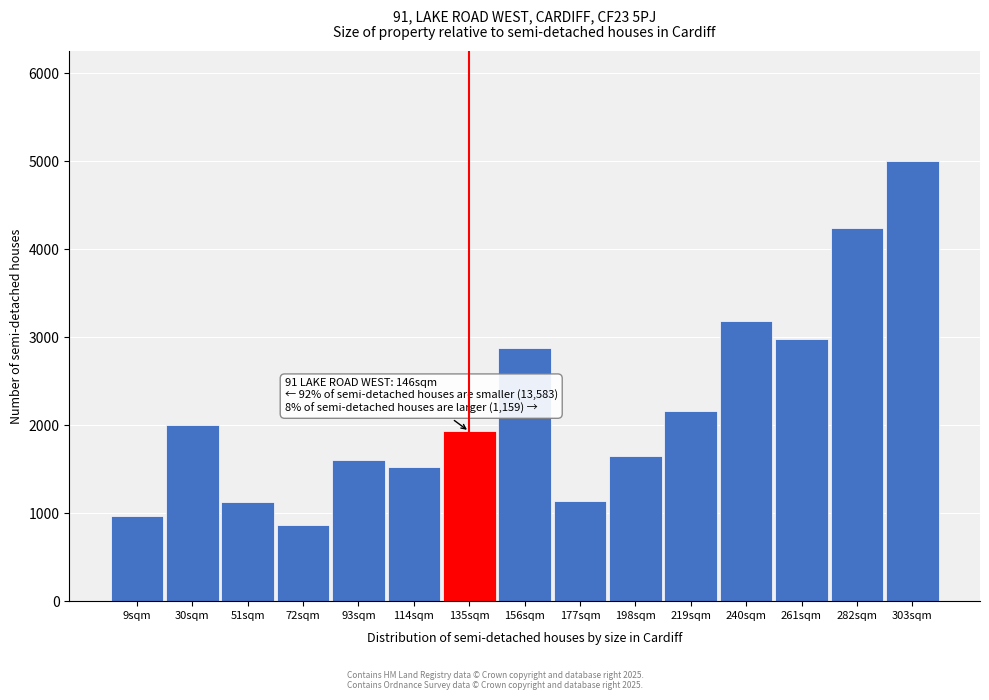

What value does the data have at 114sqm?

1520.7